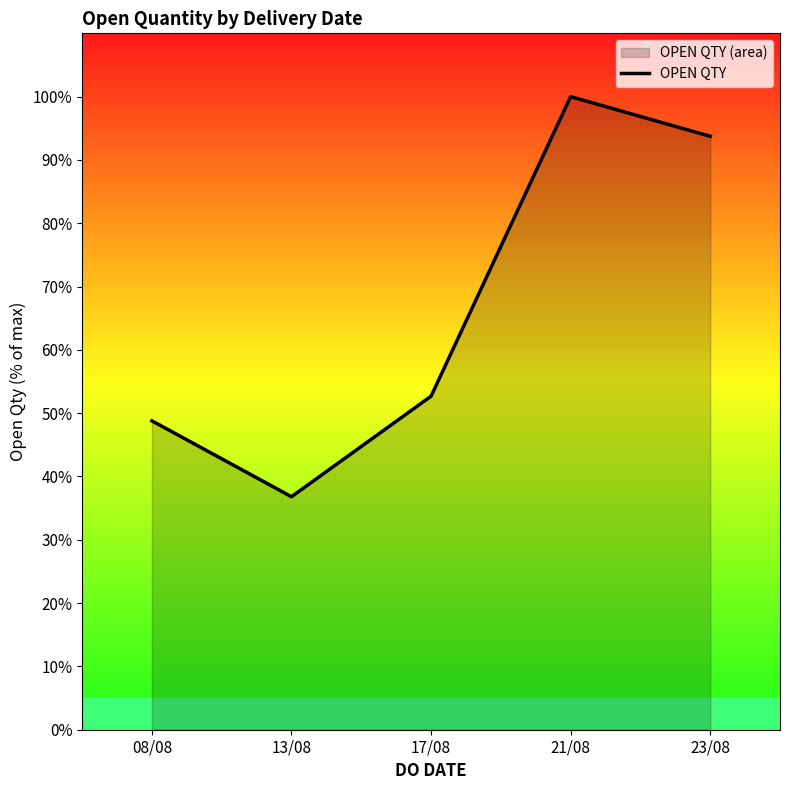

Which label corresponds to the largest value in the chart?

21/08